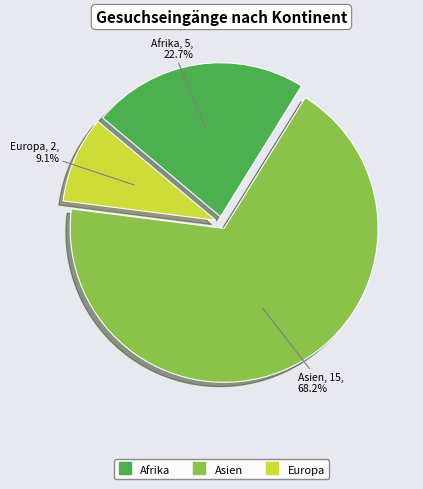

How many segments does this pie chart have?

3